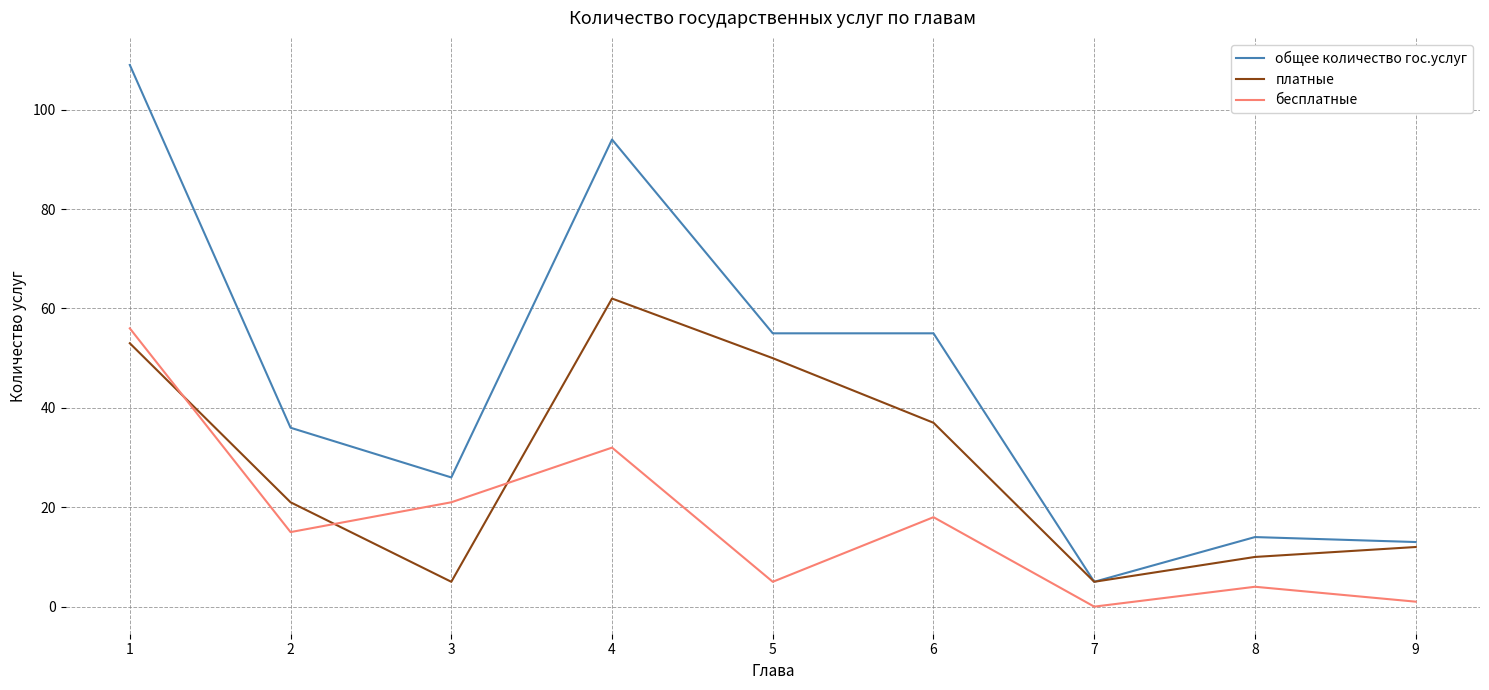

At how many categories does at least one series exceed 27?

5